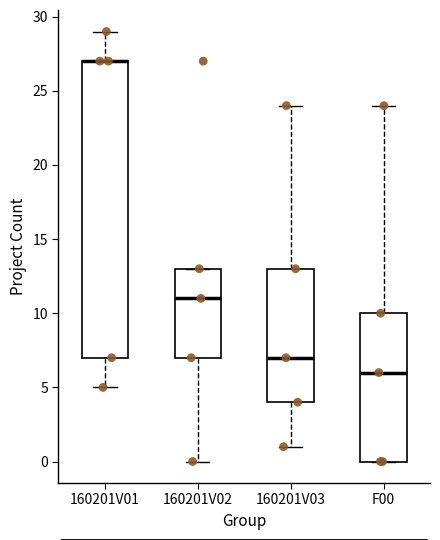

Reading left to right, read every box against the y-axis: the position of its median line, the range the box covers, and the ends of its whiskers. The values are not printed on the chart, so give them approximately, as read against the axis.

160201V01: median 27 (drawn on the box's upper edge), box 7 to 27, whiskers 5 to 29
160201V02: median 11, box 7 to 13, whiskers 0 to 13
160201V03: median 7, box 4 to 13, whiskers 1 to 24
F00: median 6, box 0 to 10, whiskers 0 to 24